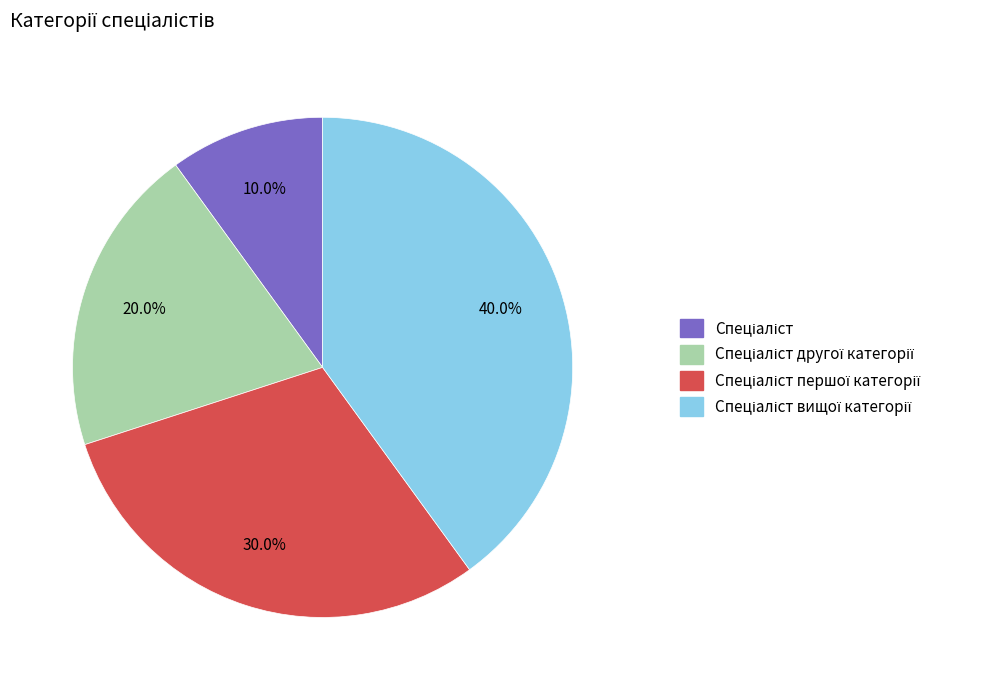

Does any single category account for the majority?

No